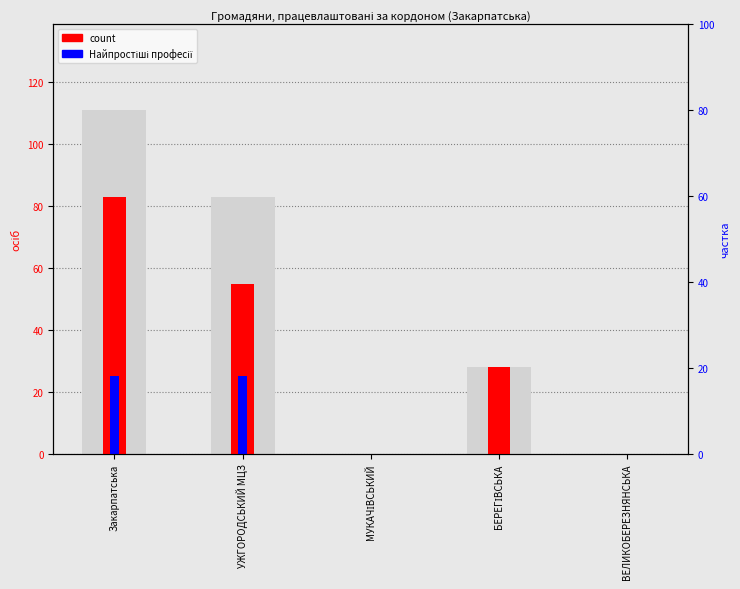

At which label is count closest to 41?

БЕРЕГІВСЬКА